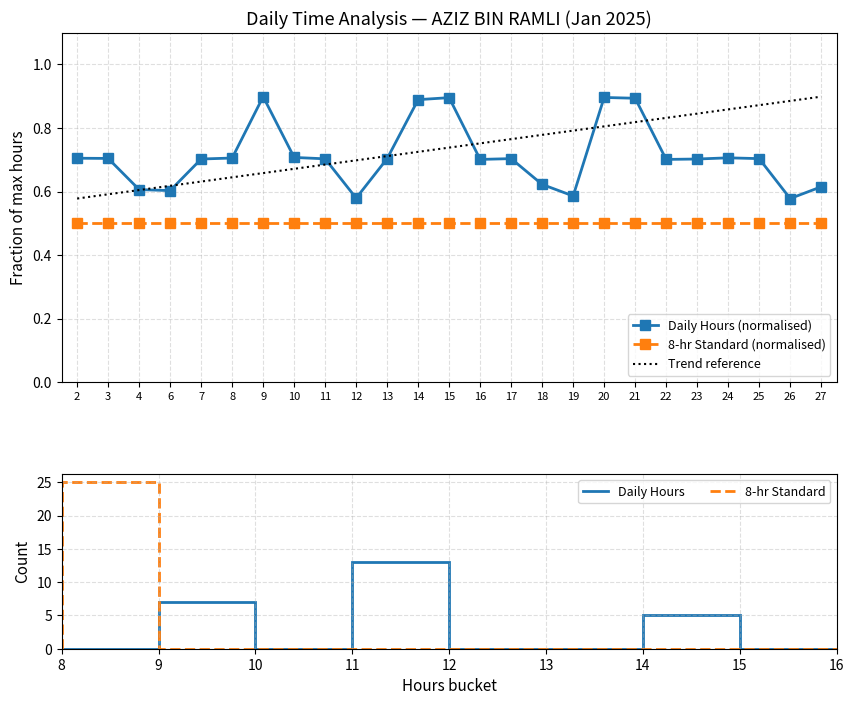

What is the average value?

0.7